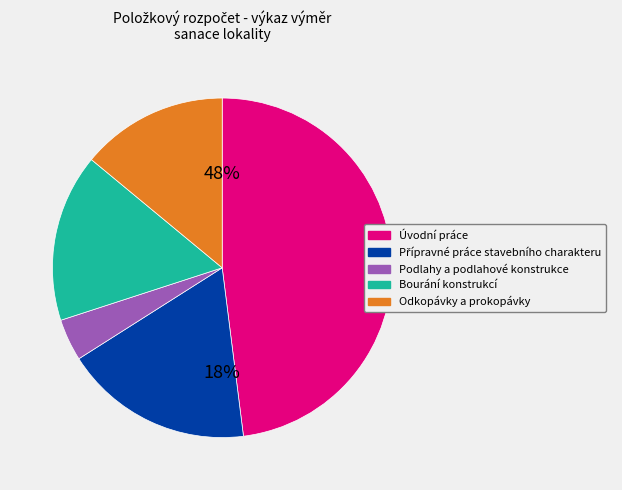

Count the number of slices in the pie.

5